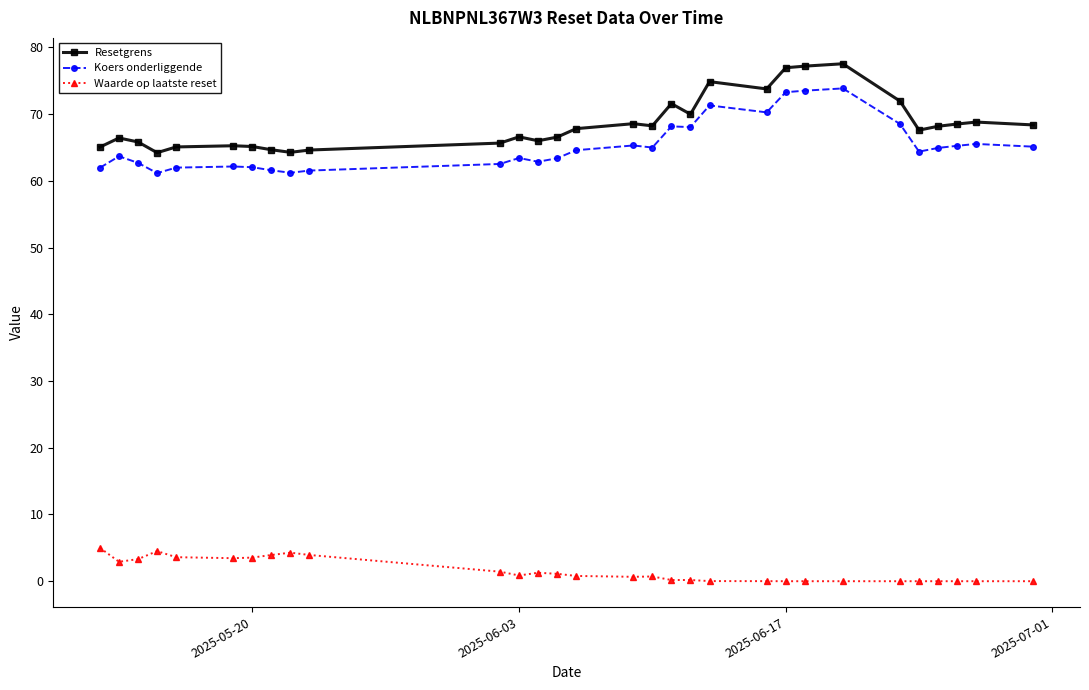

What is the sum of all Resetgrens values?

2054.9